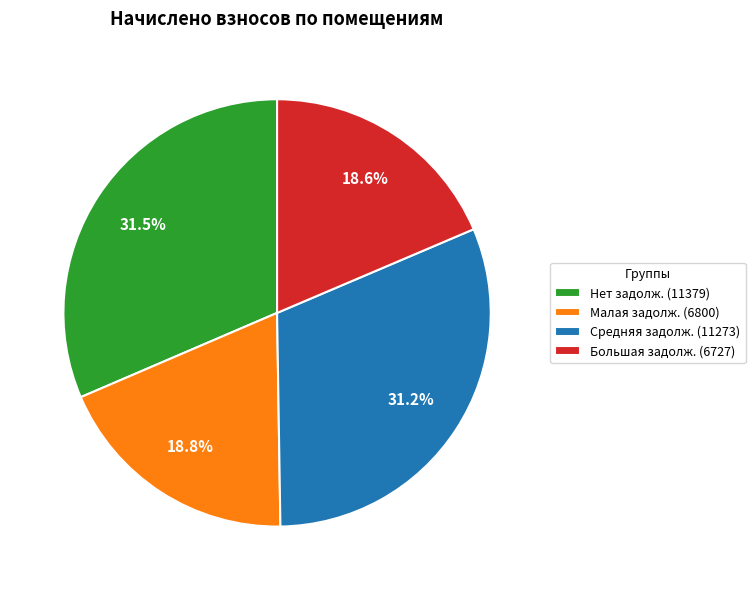

Is there a majority slice in this chart?

No